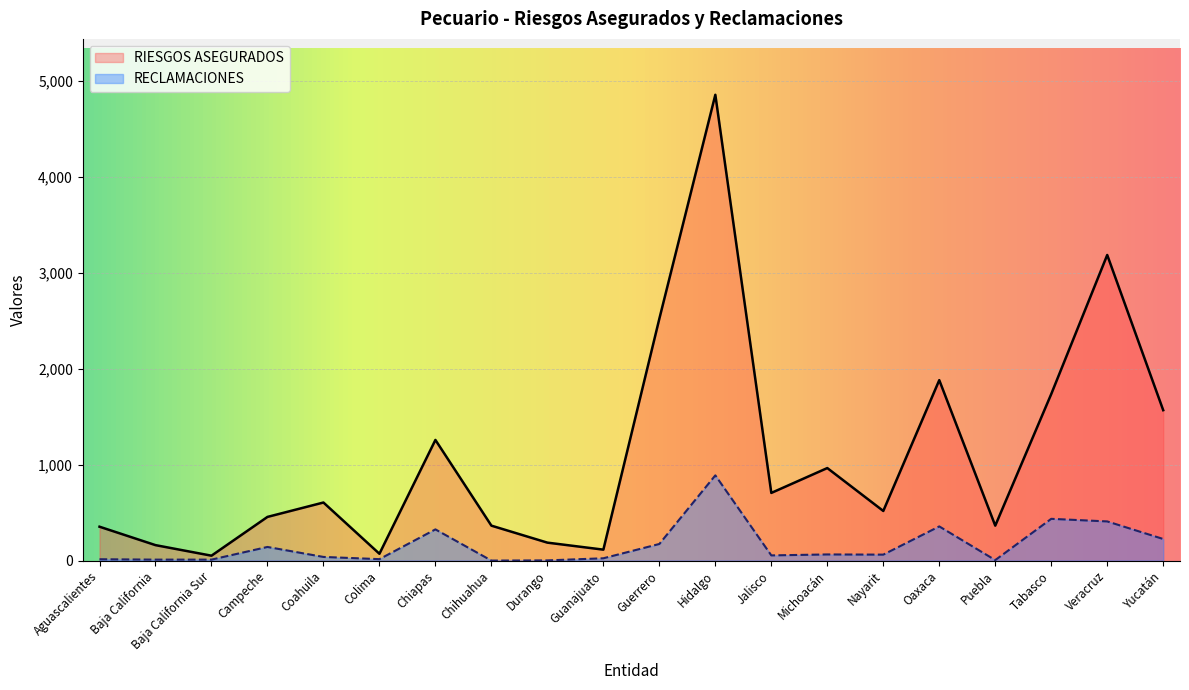

What position from the right is Hidalgo?

9